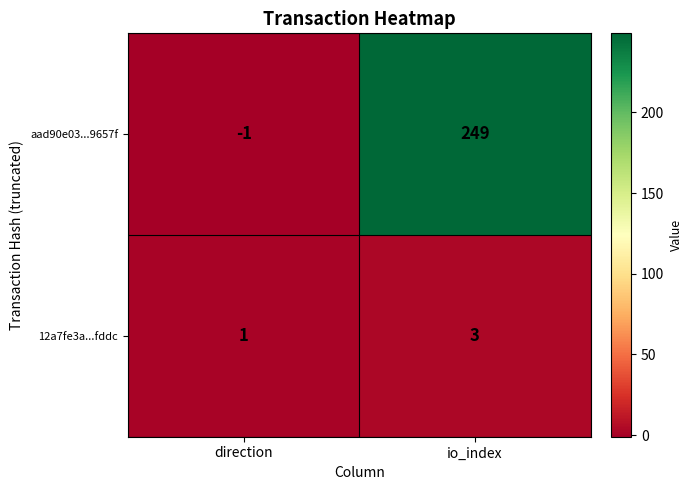

Reading left to right, transcribe all the data shown in this chart.

aad90e03...9657f: -1	249
12a7fe3a...fddc: 1	3